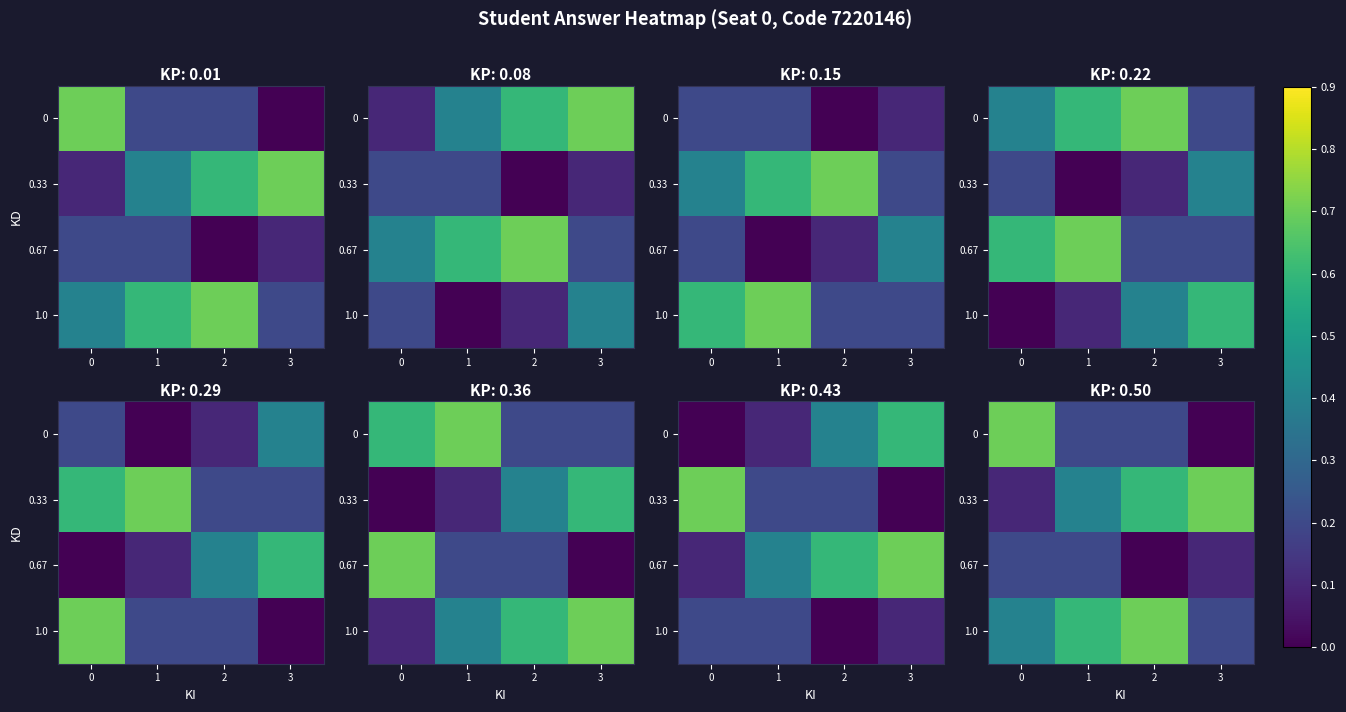

At how many categories does at least one series exceed 0?

4